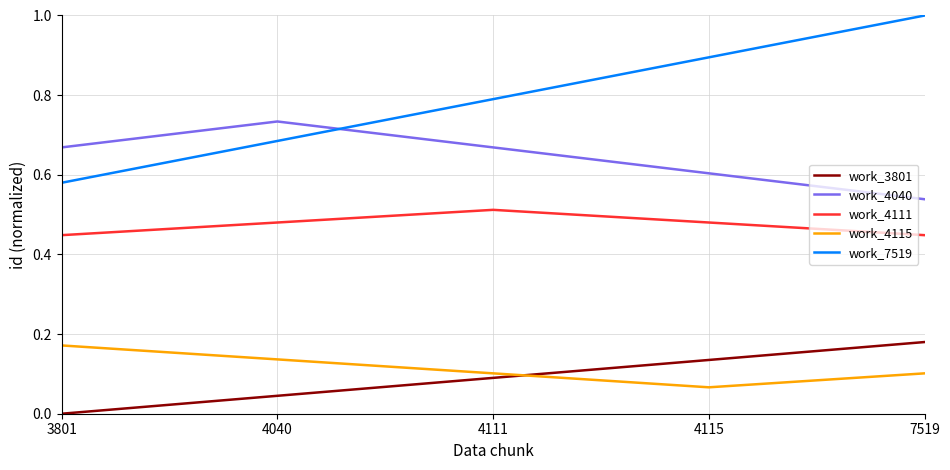

True or false: work_4040 and work_4115 intersect in this chart.

False